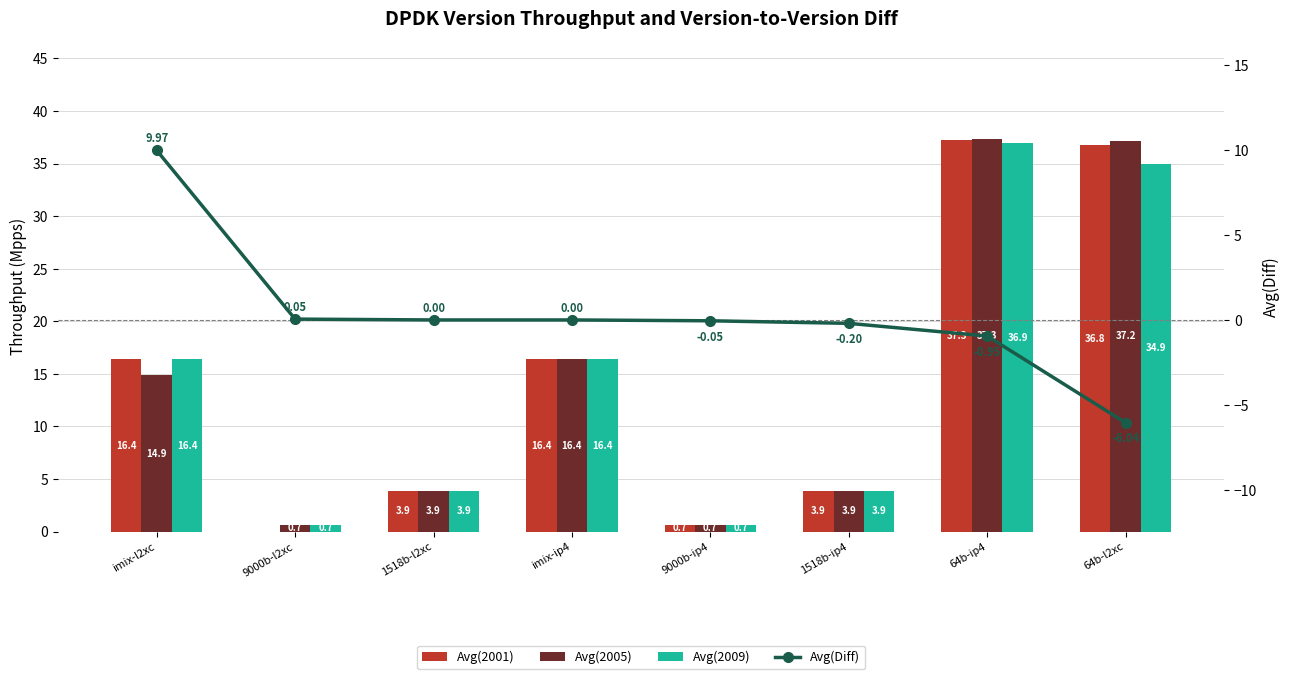

Reading left to right, list all the values displayed in this chart.

Avg(2001): 16.4	0.0	3.9	16.4	0.7	3.9	37.3	36.8
Avg(2005): 14.9	0.7	3.9	16.4	0.7	3.9	37.3	37.2
Avg(2009): 16.4	0.7	3.9	16.4	0.7	3.9	36.9	34.9
Avg(Diff): 10.0	0.1	0.0	0.0	-0.1	-0.2	-0.9	-6.0